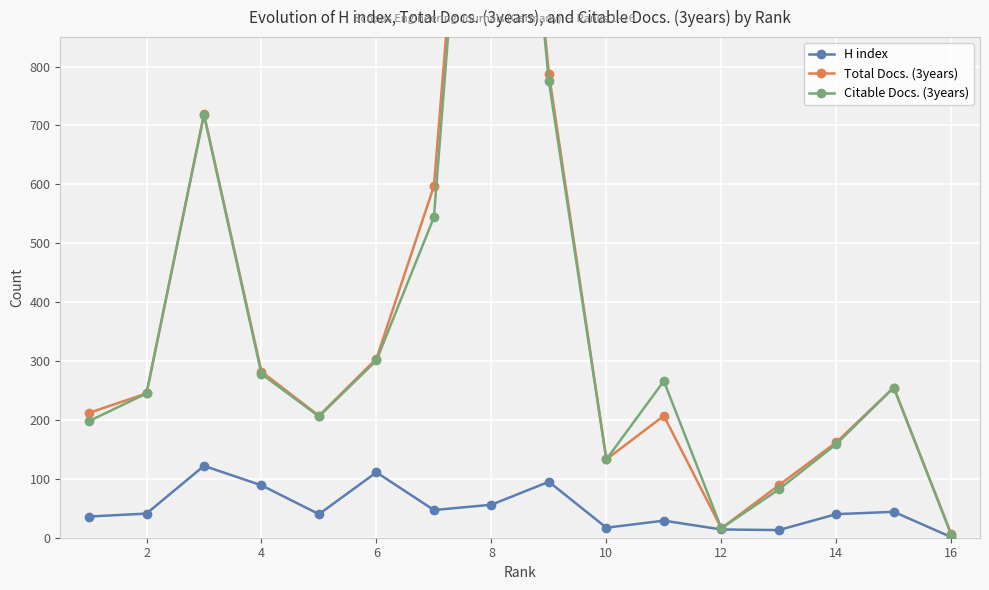

What is the maximum value for H index?

122